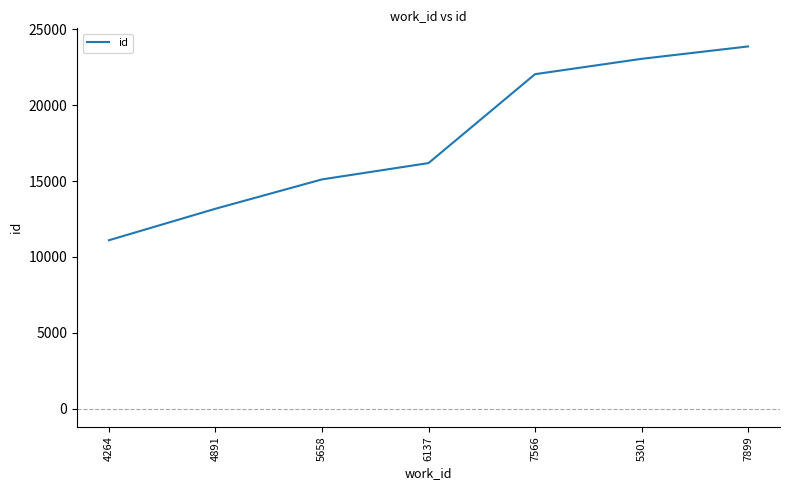

True or false: the data shows 23881 at 7899.

True